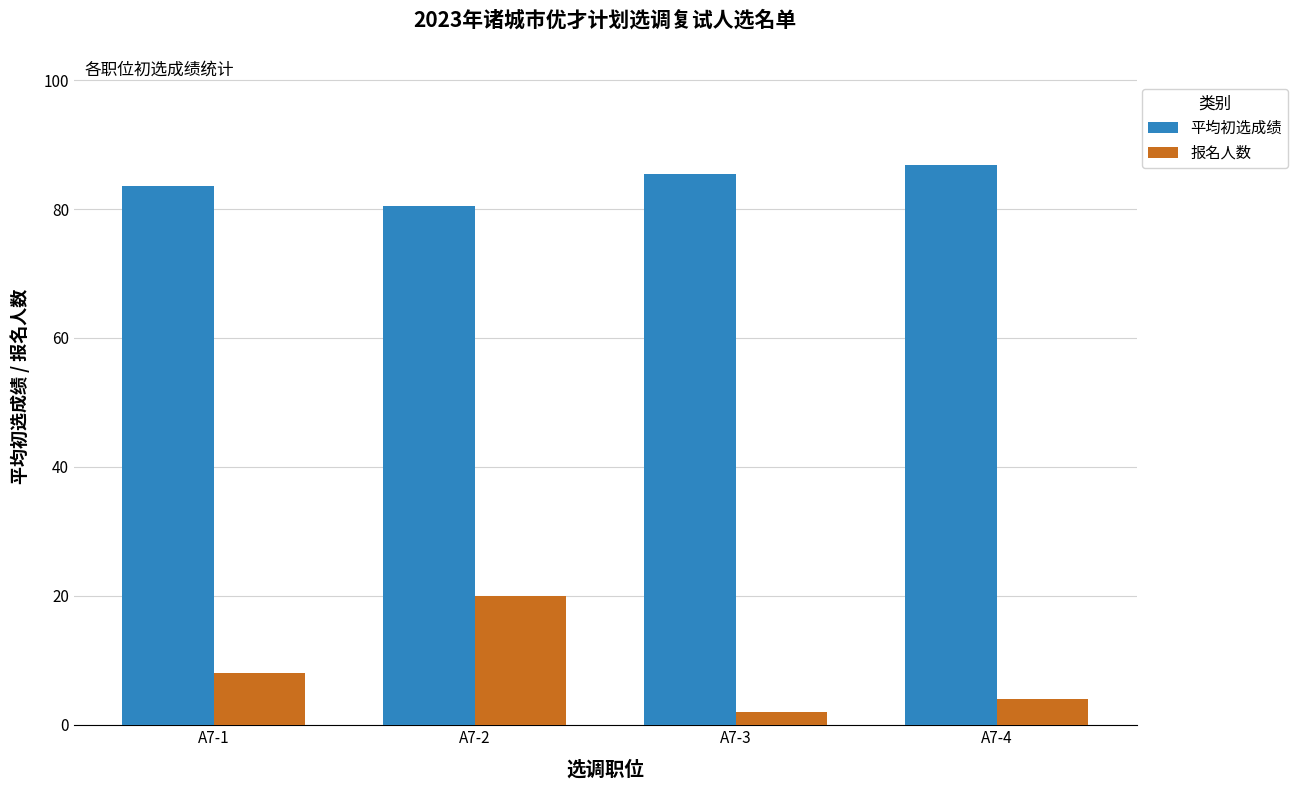

At which label is 平均初选成绩 closest to 83?

A7-1